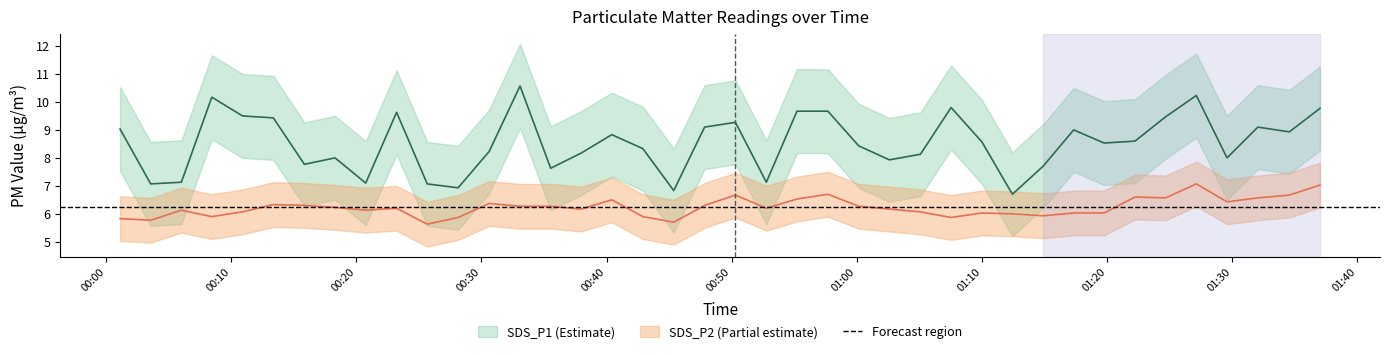

What is the lowest value of the SDS_P1 series?

6.7